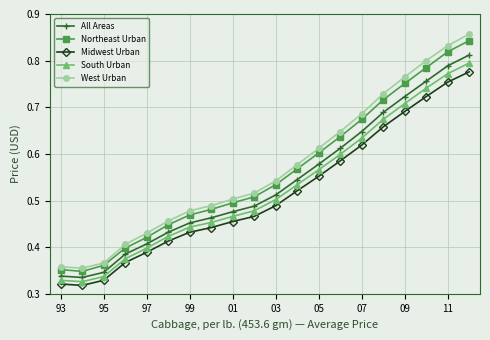

Rank the series by their maximum value, from lowest to highest.

Midwest Urban, South Urban, All Areas, Northeast Urban, West Urban